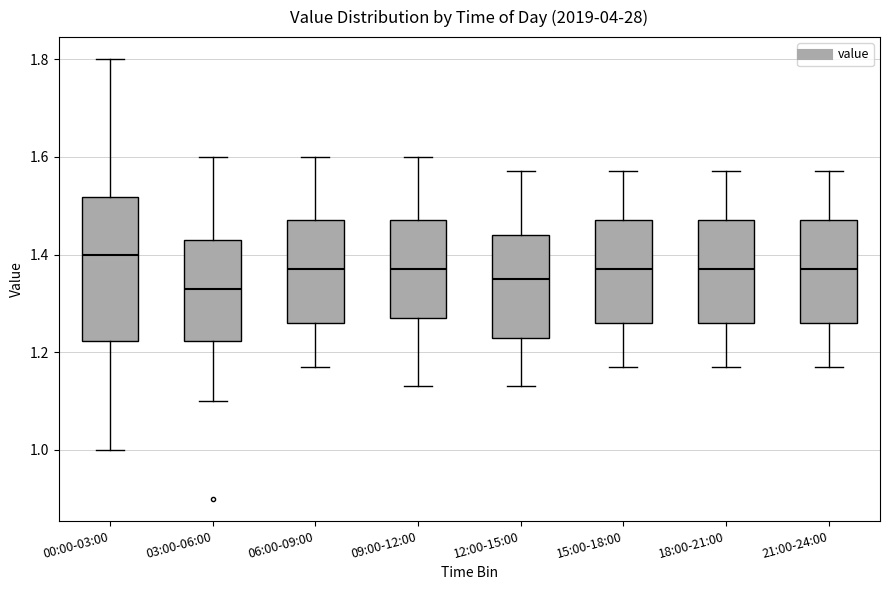

Where does the upper whisker of the box for 00:00-03:00 end on the y-axis? The values are not printed on the chart, so give them approximately, as read against the axis.

1.80